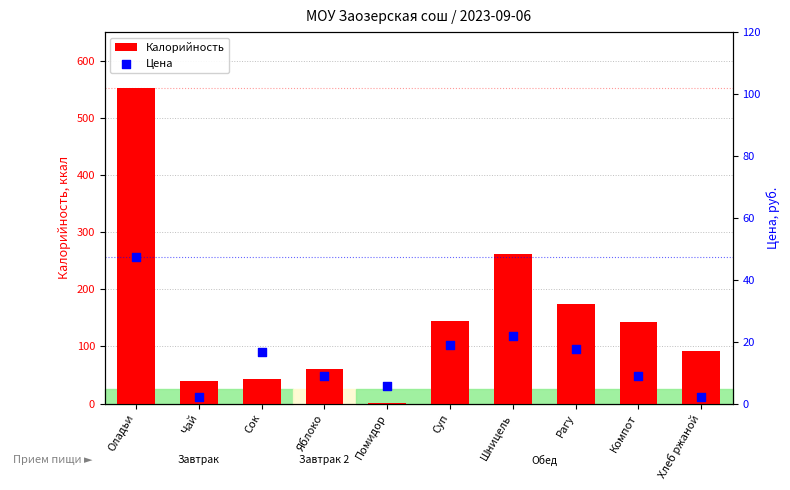

What are all the series names shown in the legend?

Калорийность, Цена